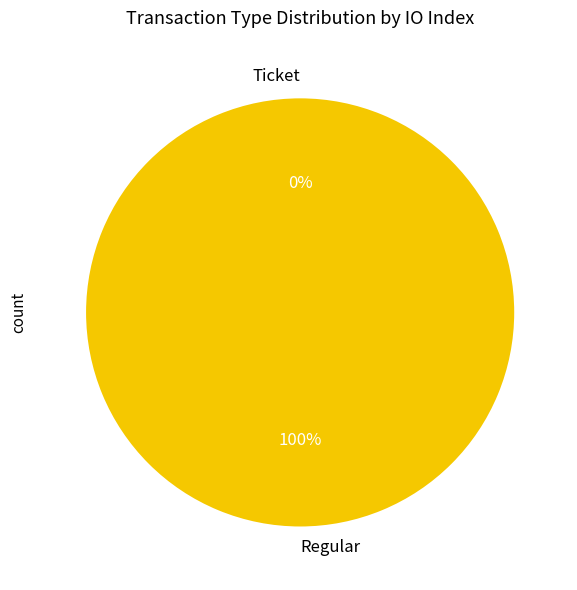

True or false: Ticket accounts for 1% of the total.

False